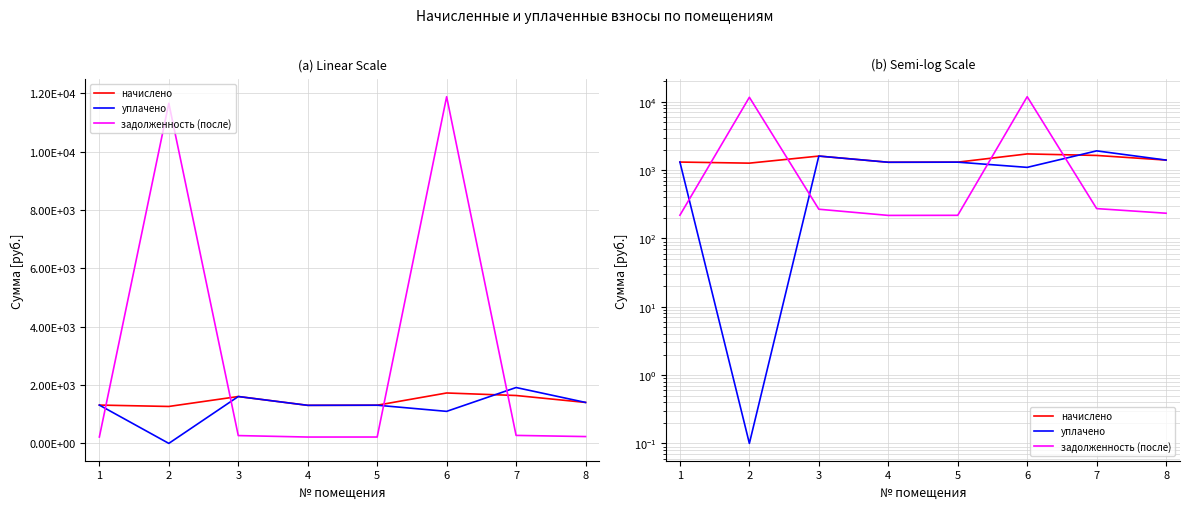

How many lines are shown in the chart?

3